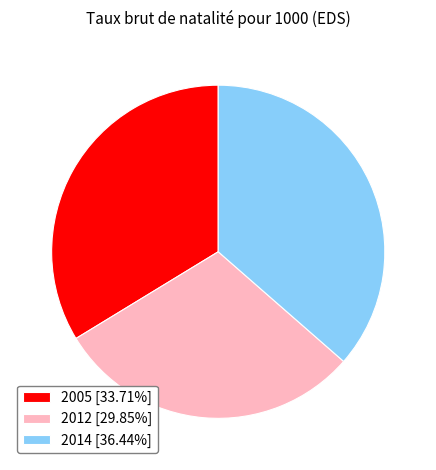

What is the ratio of the value at 2005 [33.71%] to the value at 2012 [29.85%]?

1.1